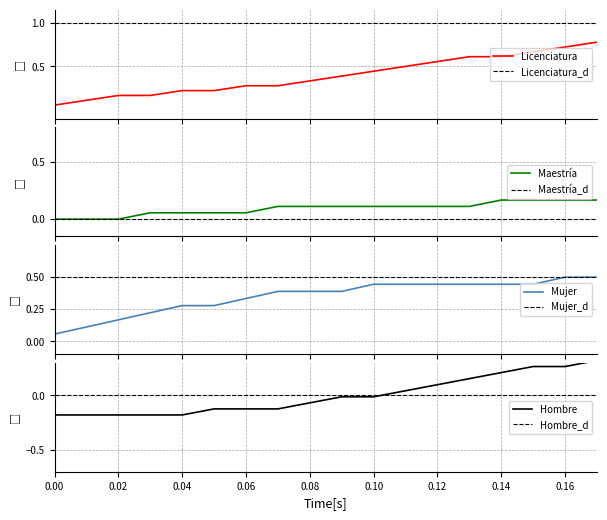

True or false: Licenciatura and Licenciatura_d cross at least once.

False